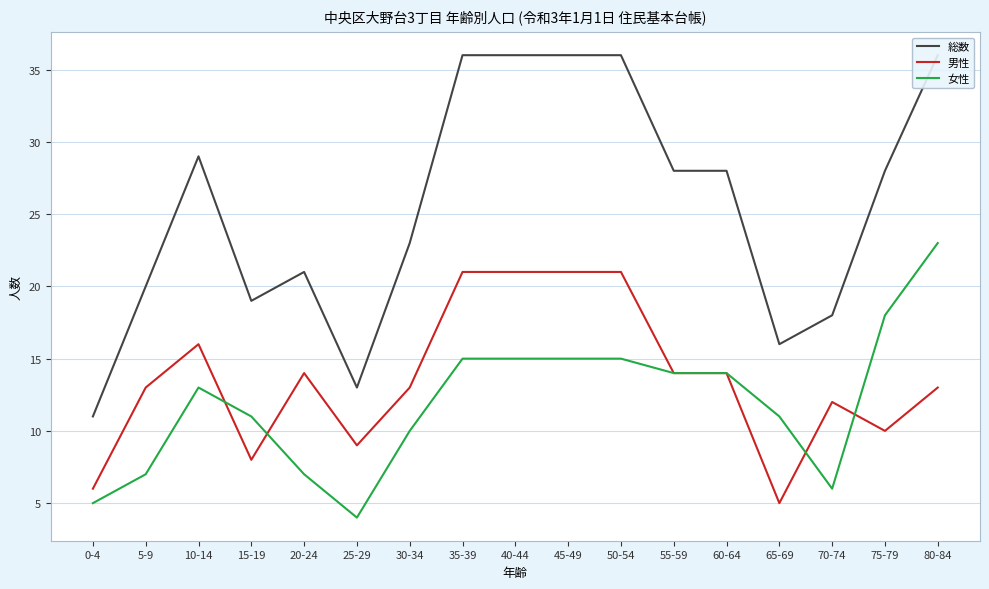

True or false: 女性 and 男性 cross at least once.

True